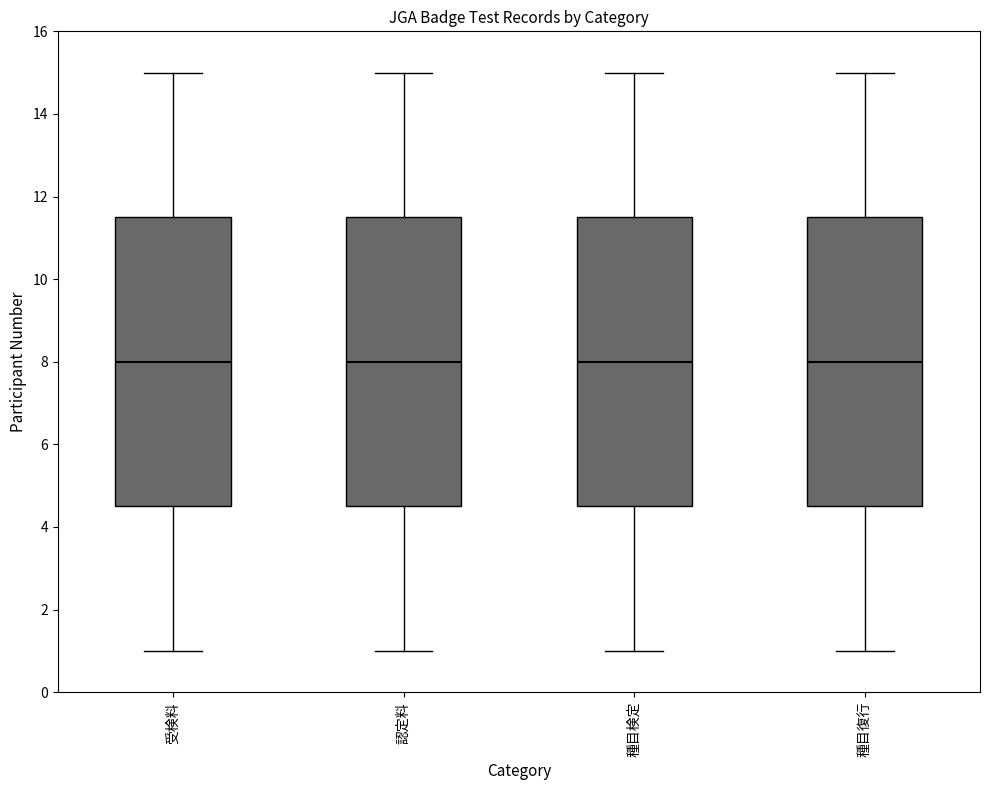

Where is the upper edge of the box for 受検料 on the y-axis? The values are not printed on the chart, so give them approximately, as read against the axis.

11.6